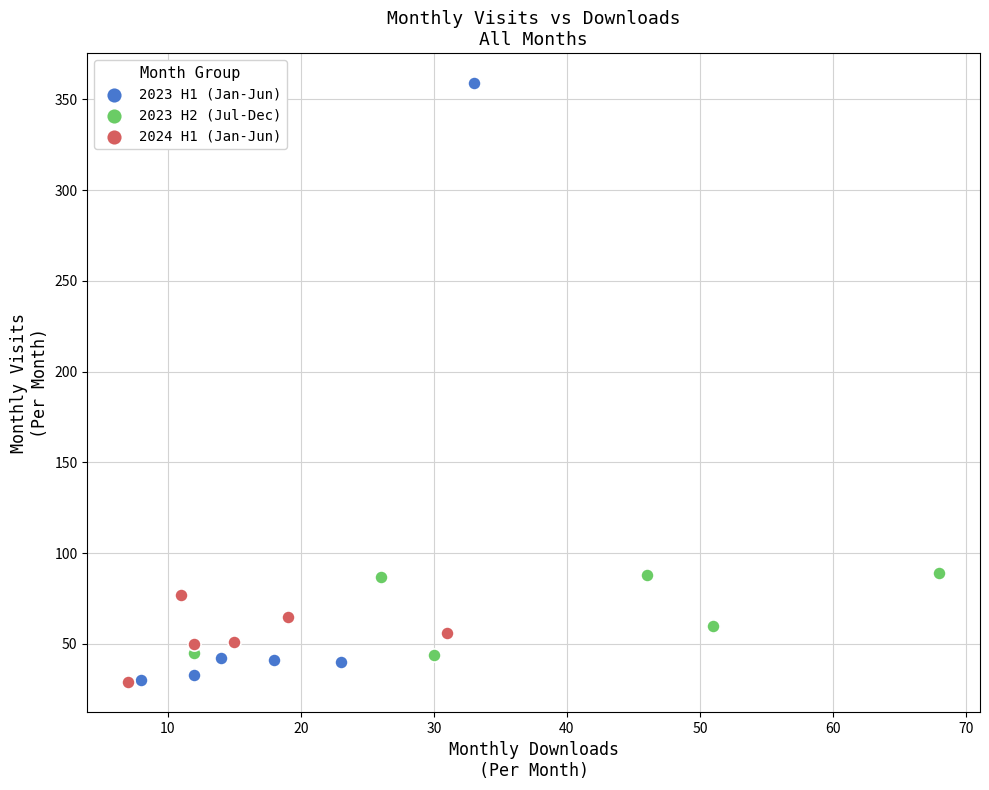

Which series reaches the maximum Y coordinate?

2023 H1 (Jan-Jun)